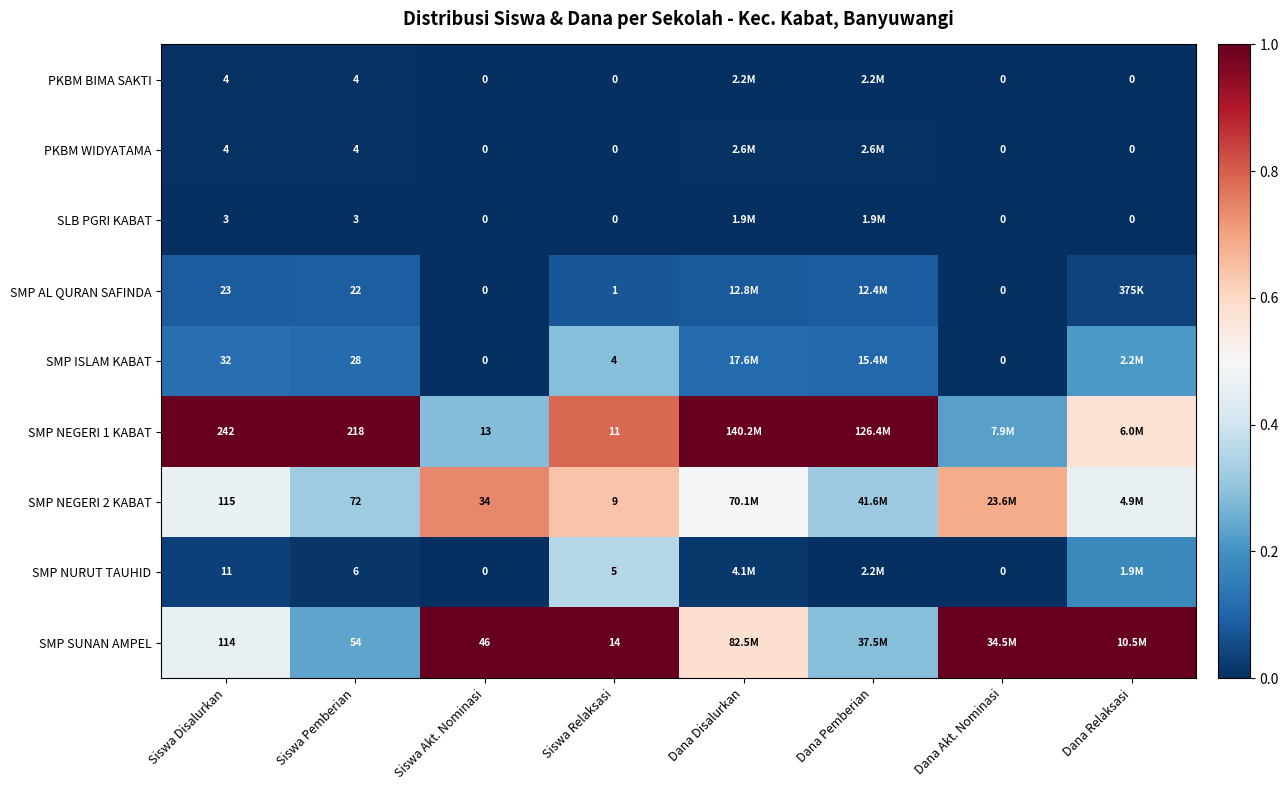

At how many categories does at least one series exceed 0?

8